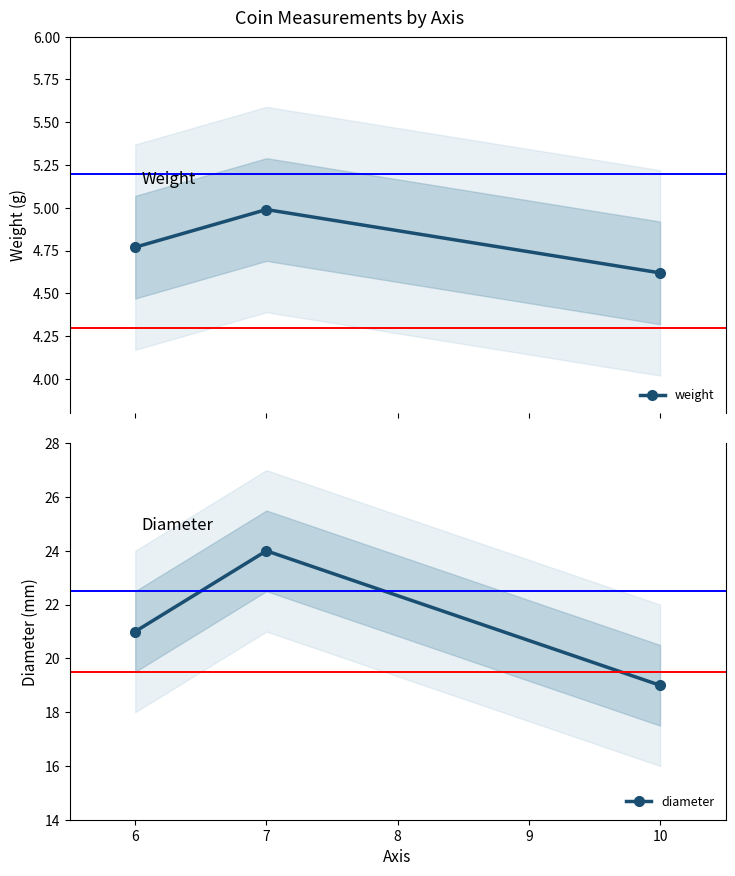

Is it true that diameter equals 39 at 7?

False